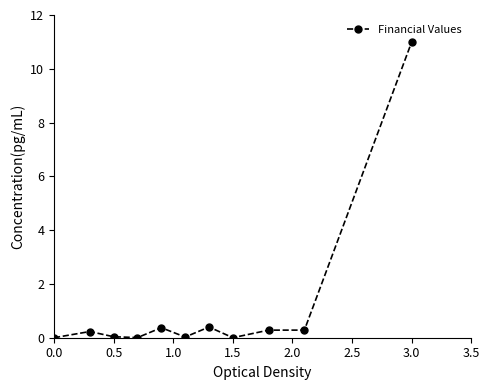

What is the value of the 7th point from the left?

0.4